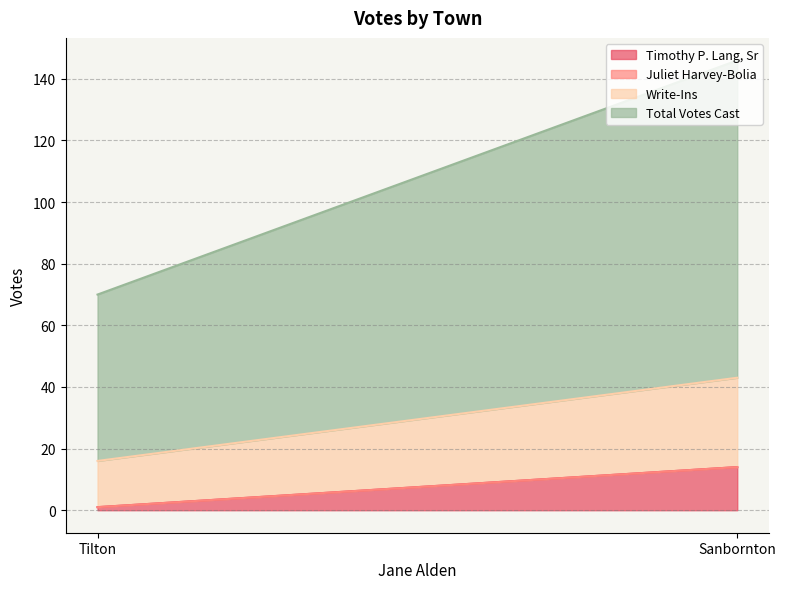

At which category is the sum across all series the highest?

Sanbornton